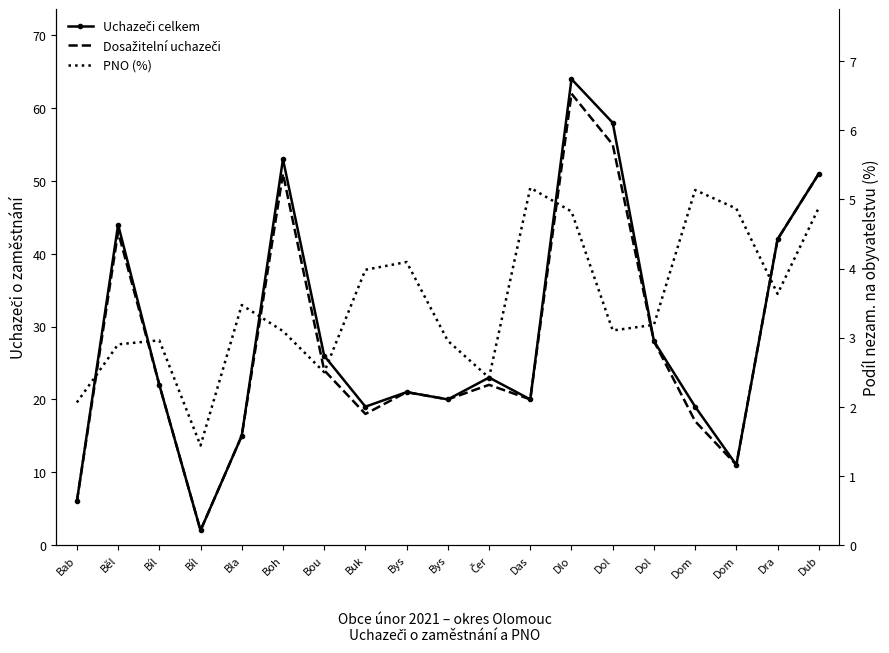

True or false: Uchazeči celkem and PNO (%) cross at least once.

False